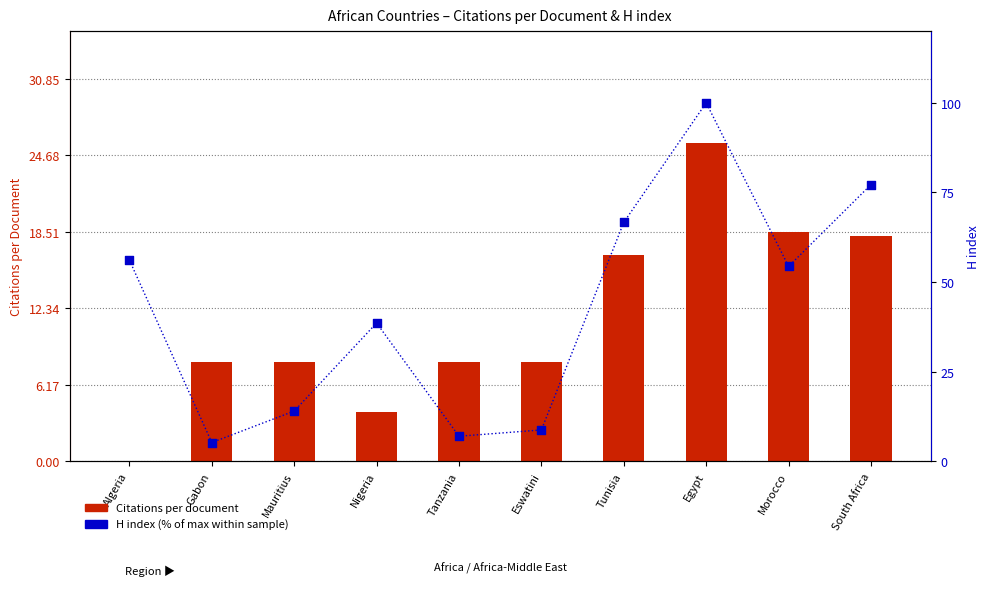

Which series has the largest total across all categories?

H index (% of max)